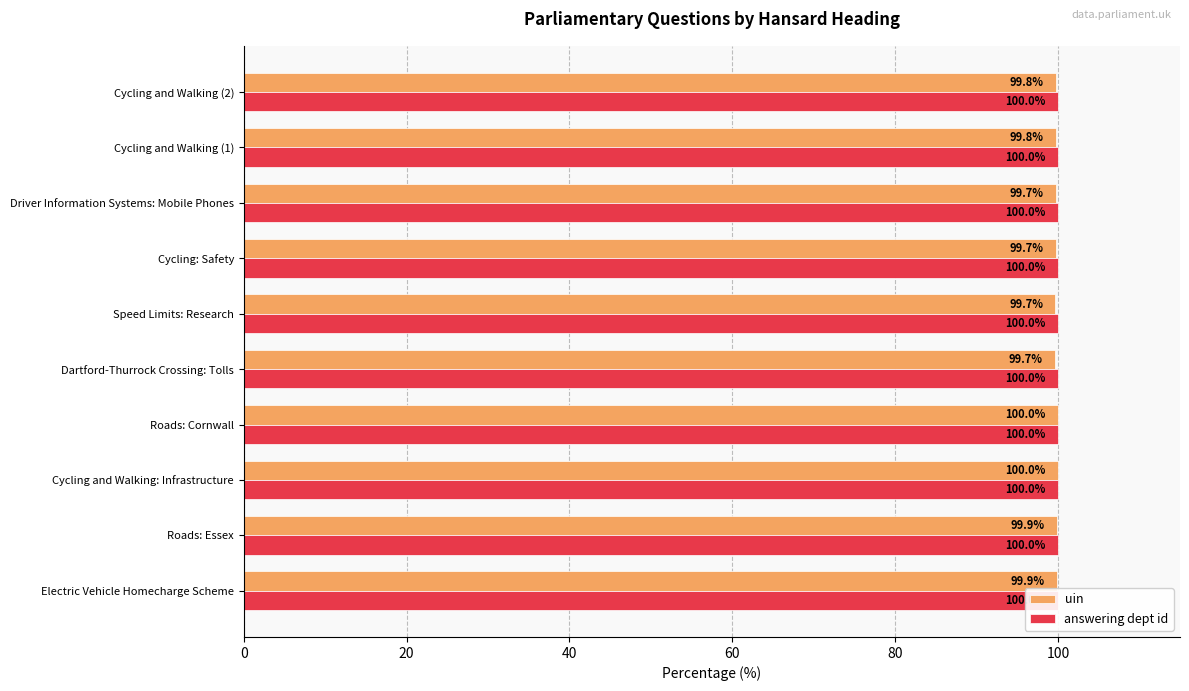

Count the number of categories in the chart.

10